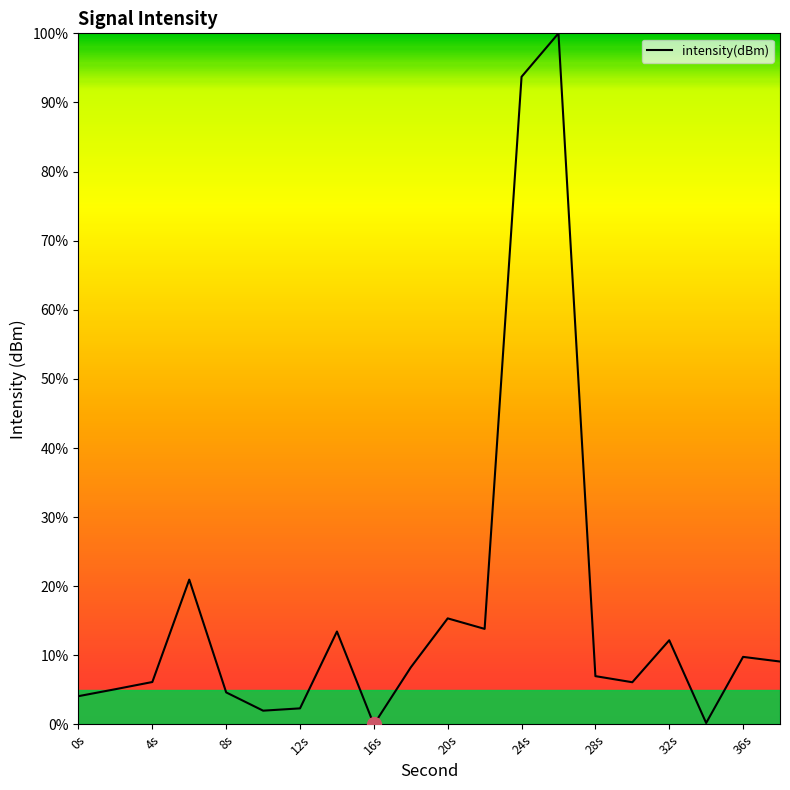

What is the greatest value displayed?

100.0